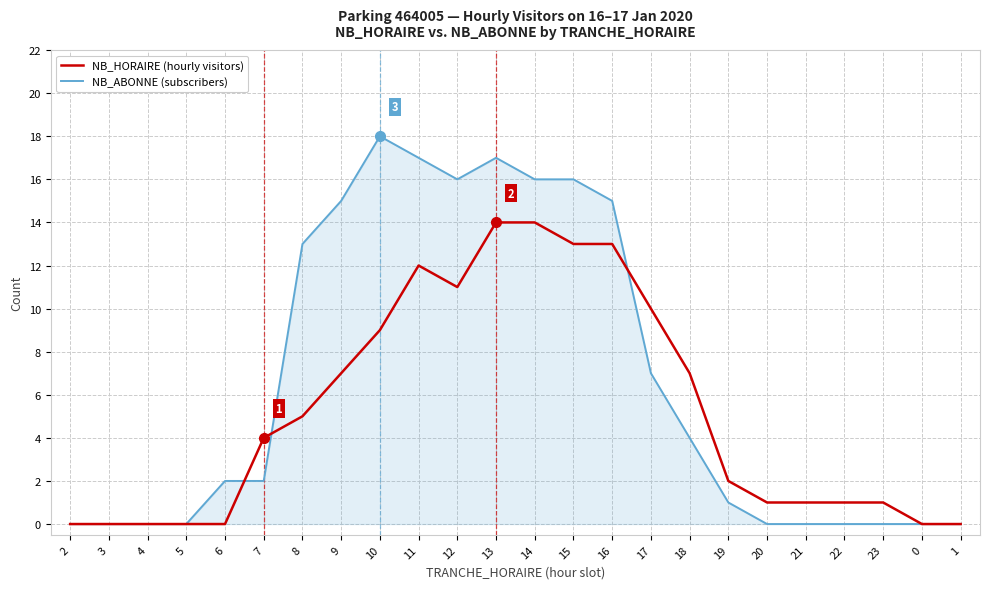

How many lines are shown in the chart?

2